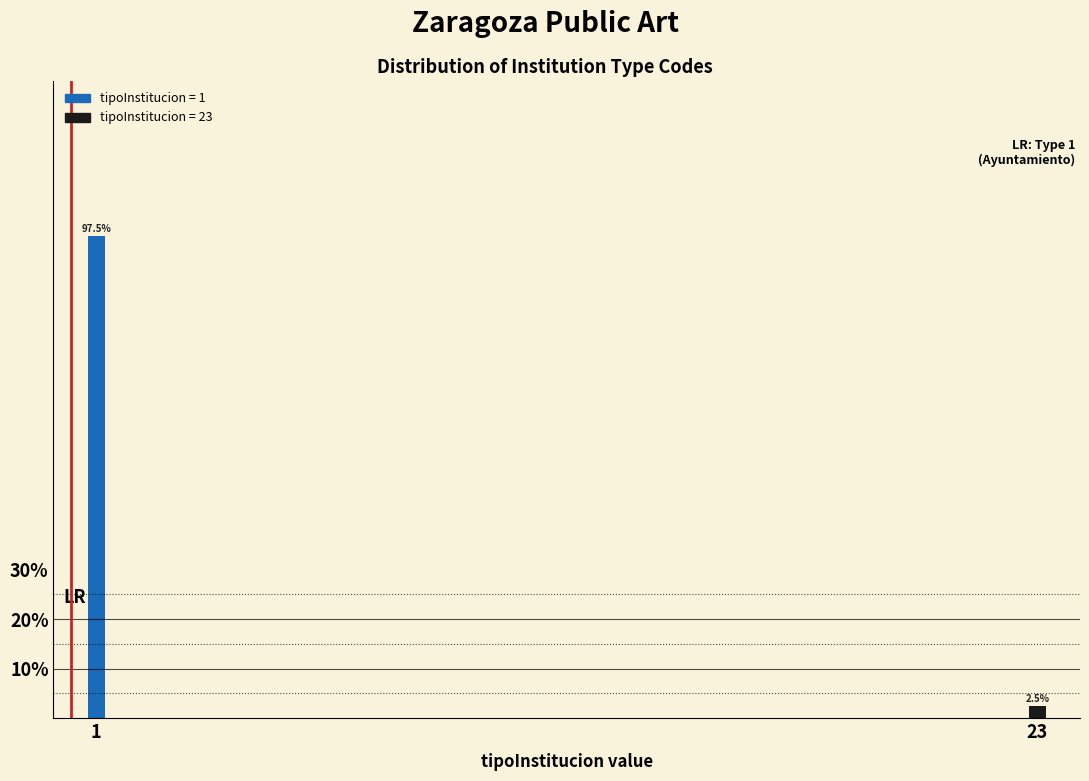

Reading left to right, extract all data points from this chart.

97.5	2.5